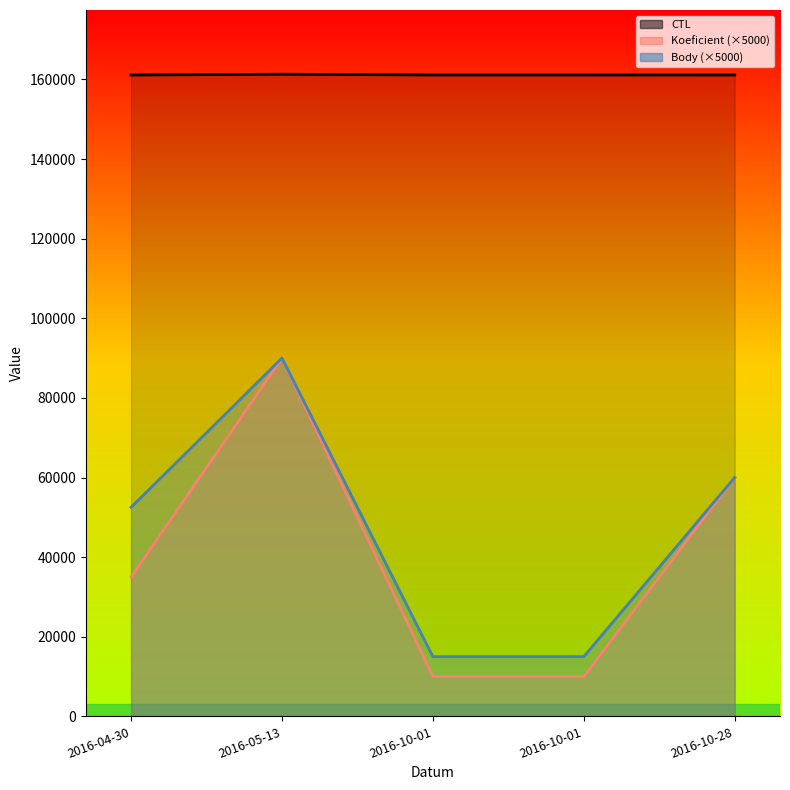

What is the total value across all series at 2016-10-01?

186115